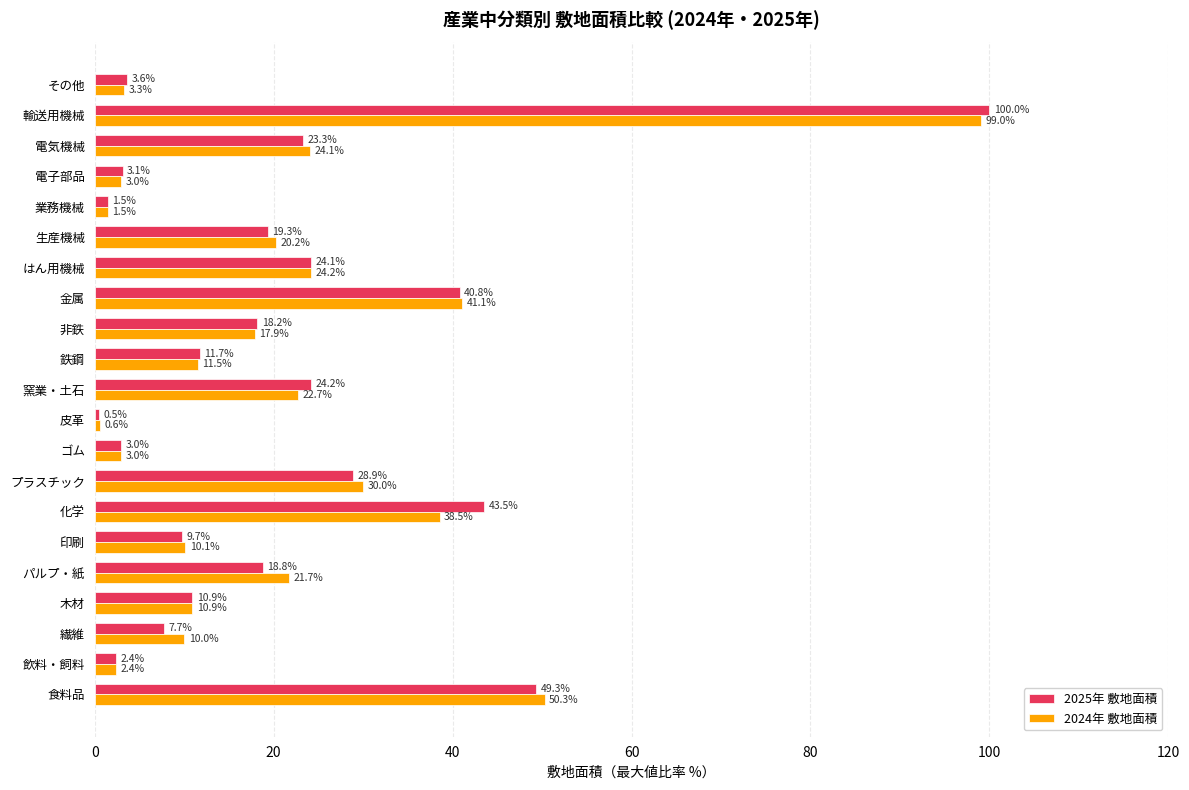

List the series in order of their overall mean, lowest first.

2025年 敷地面積, 2024年 敷地面積